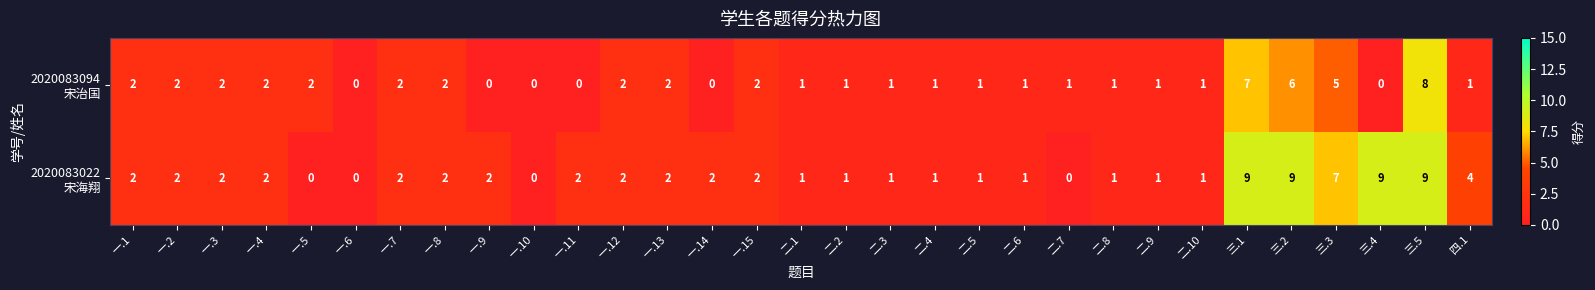

What is the maximum value shown in the chart?

9